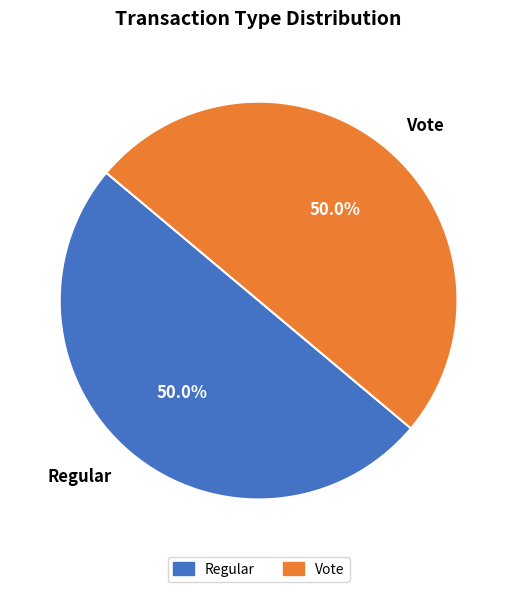

How much of the chart is everything except Vote?

50.0%